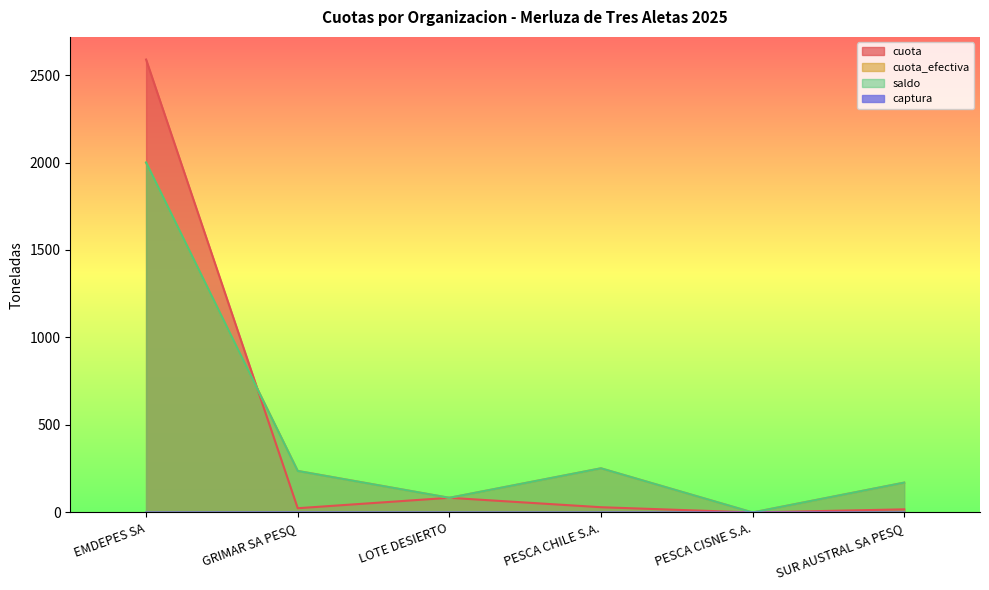

At PESCA CHILE S.A., list the series in order from smallest to largest.

captura, cuota, cuota_efectiva, saldo